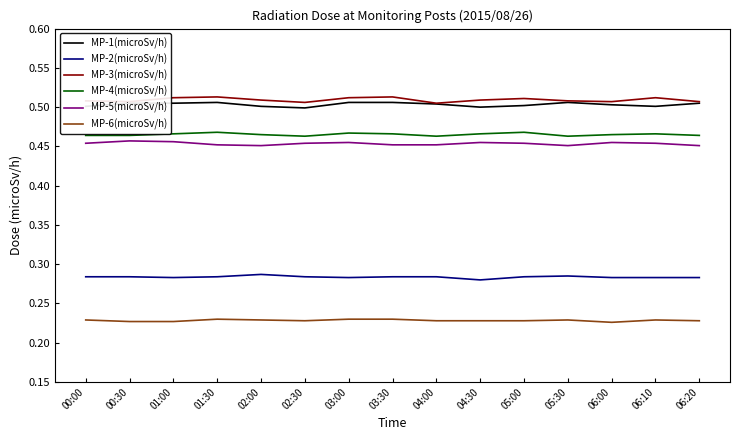

True or false: MP-1(microSv/h) and MP-6(microSv/h) intersect in this chart.

False